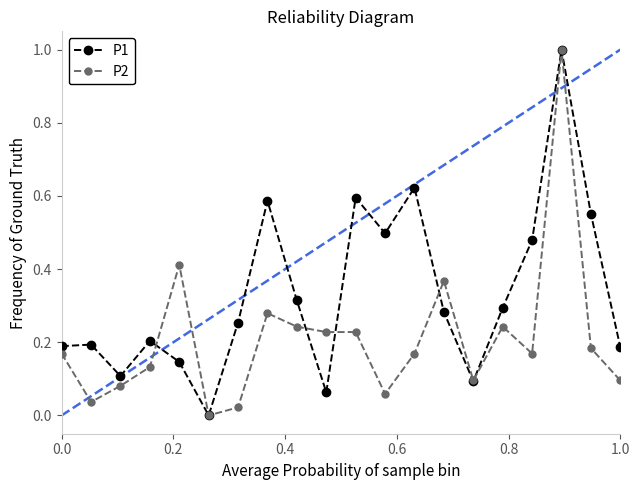

Which series has the largest total across all categories?

P1